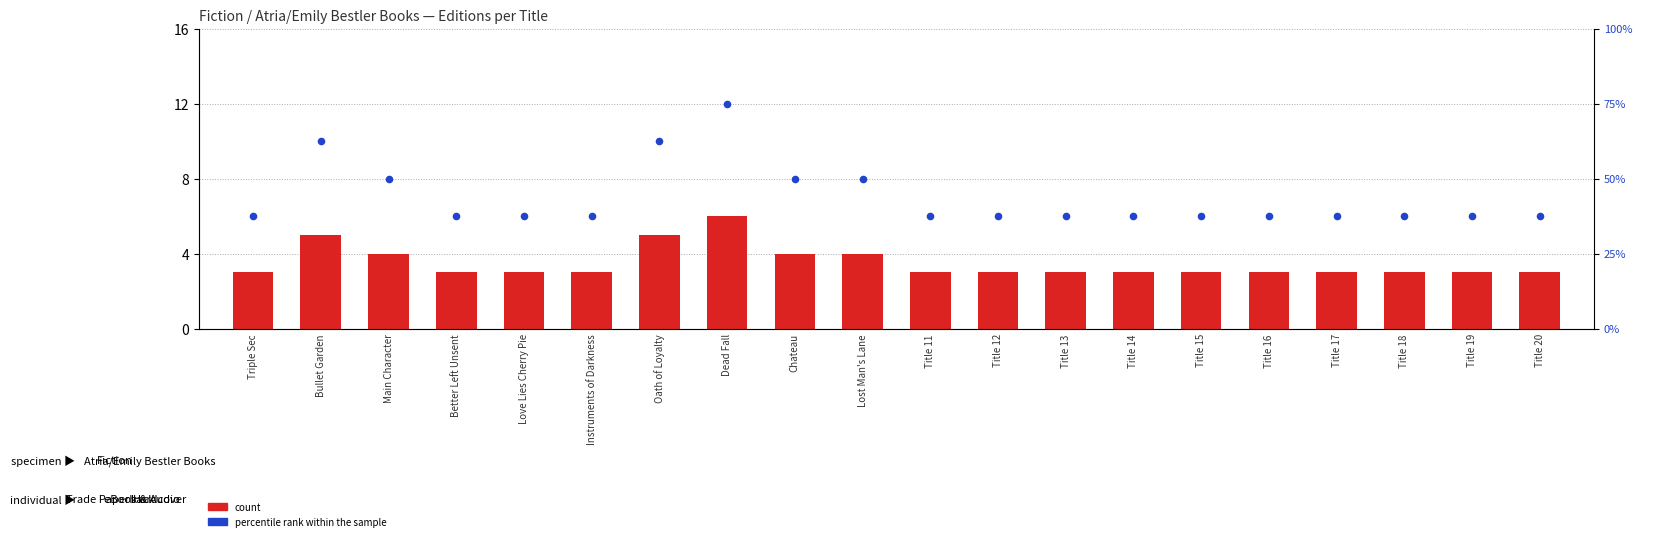

At how many categories does at least one series exceed 5?

20